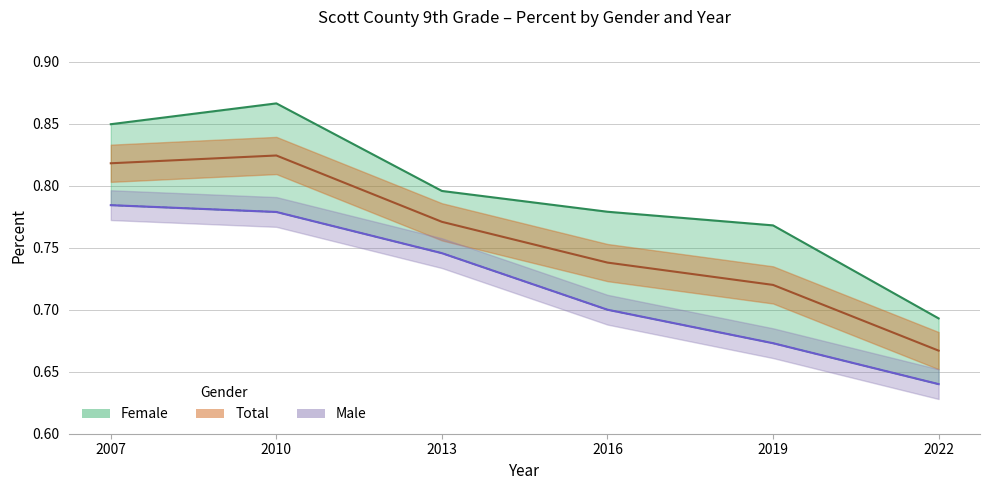

Is this an area chart (filled region under the line)?

No